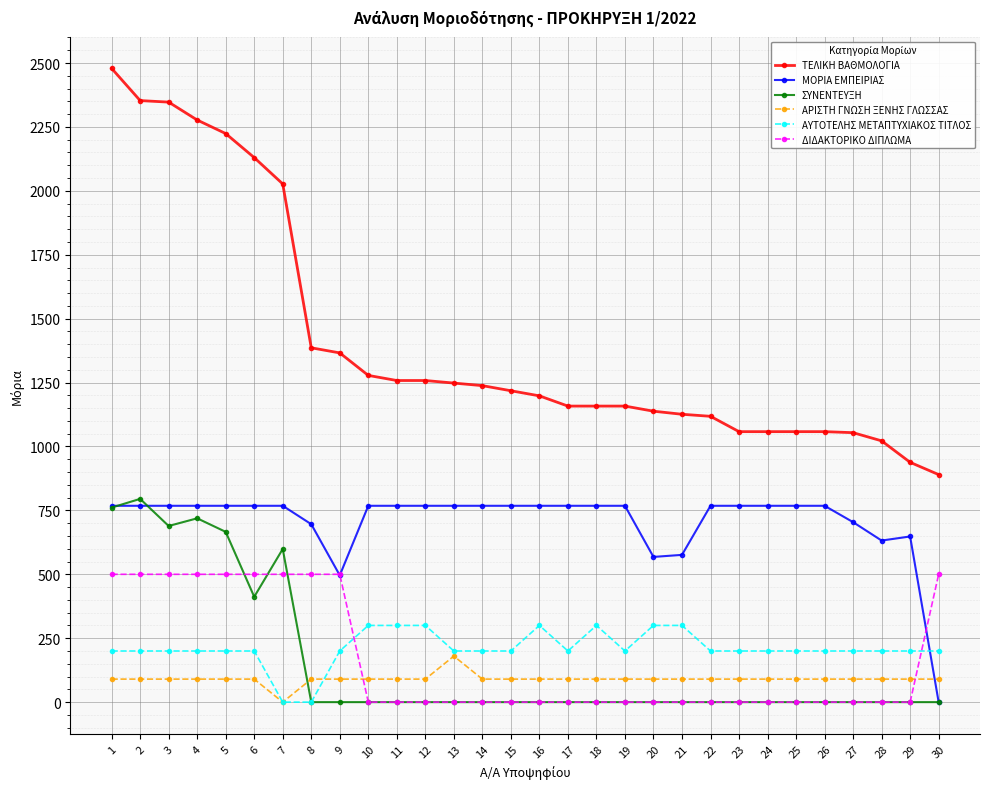

What is the maximum value for ΜΟΡΙΑ ΕΜΠΕΙΡΙΑΣ?

768